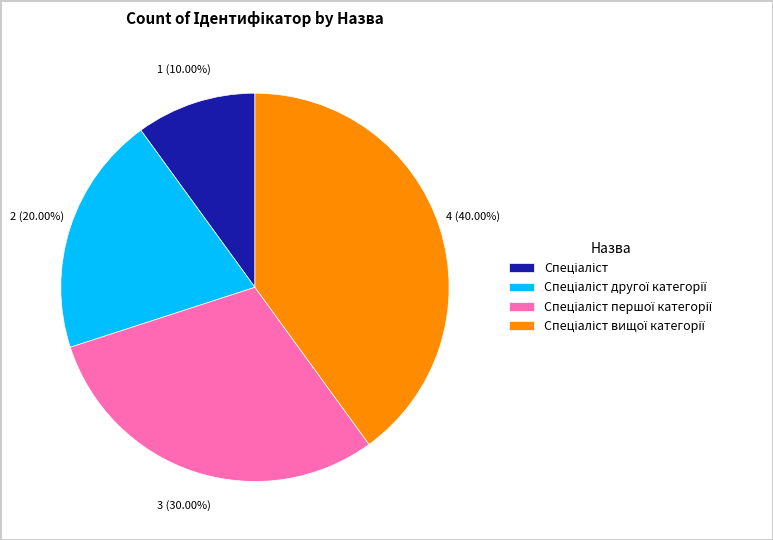

Is there any slice that represents more than half of the pie?

No